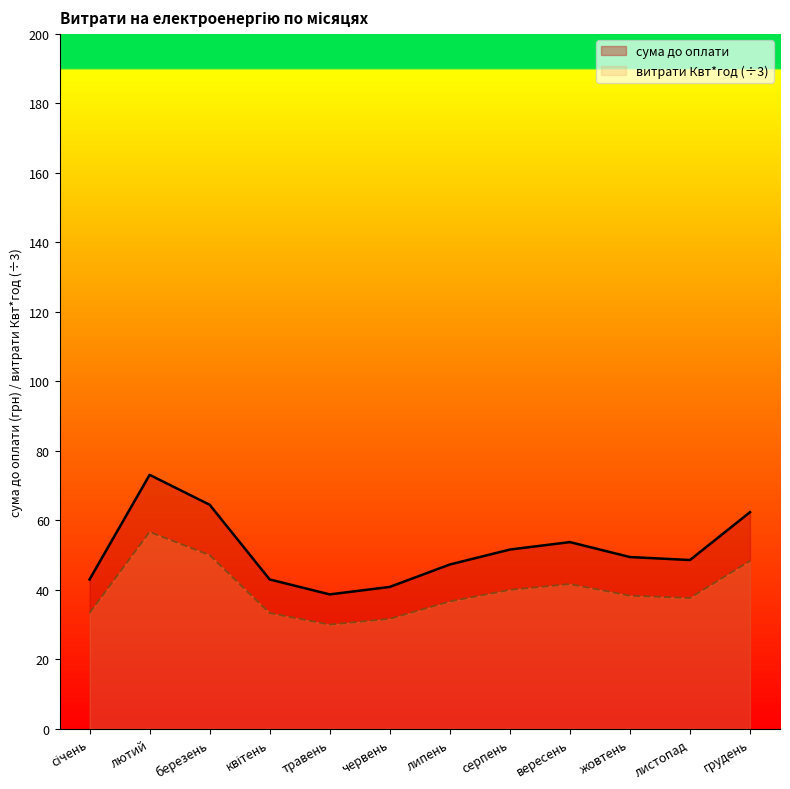

True or false: витрати Квт*год and сума до оплати cross at least once.

False